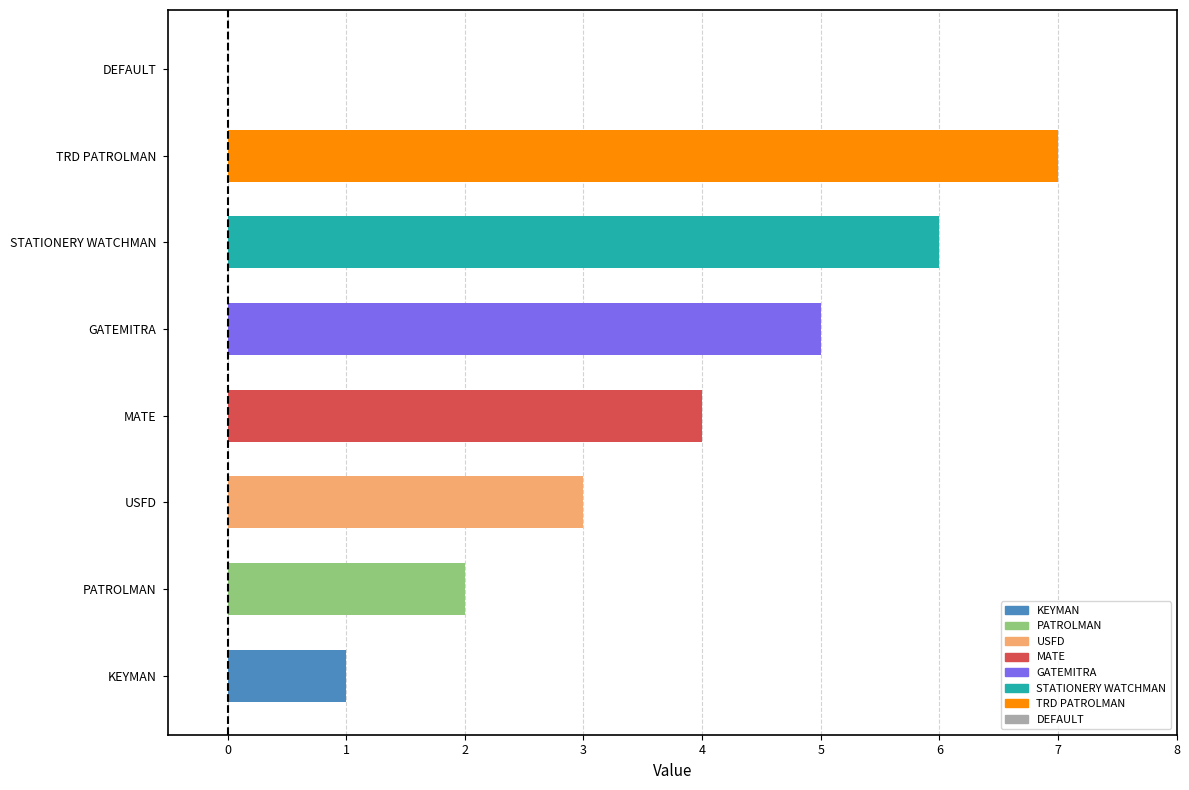

What is the average value?

4